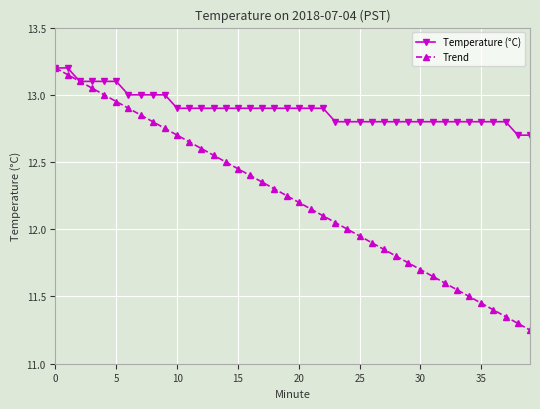

Count the Temperature (°C) values in the range 12 to 13.

34